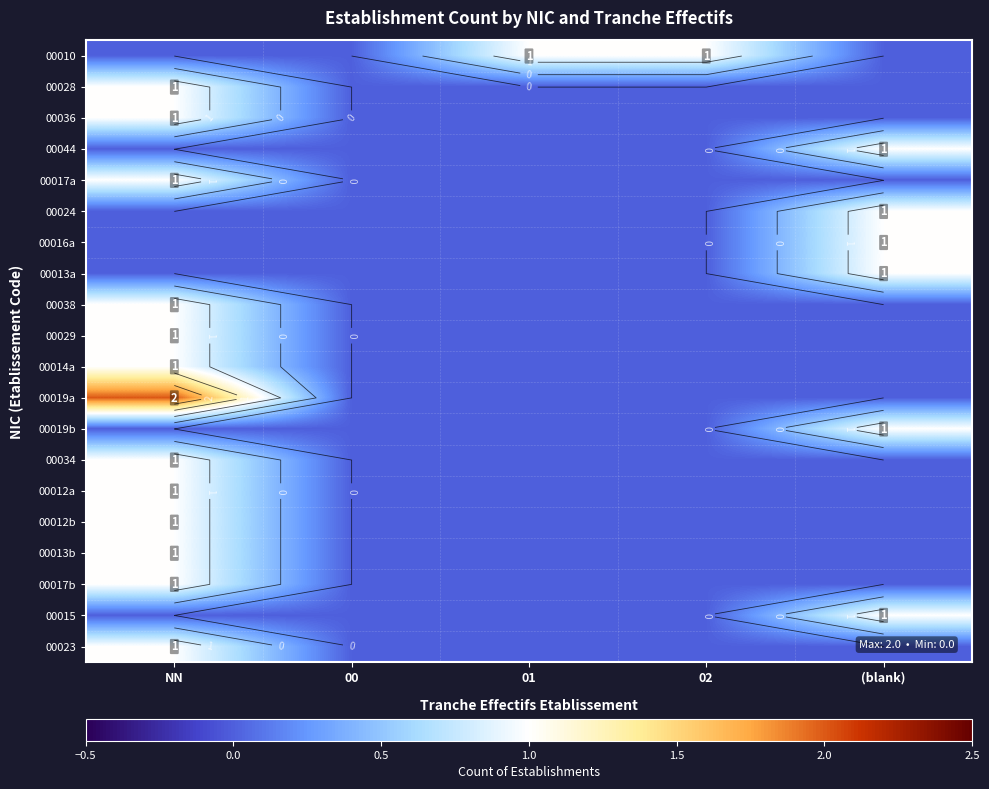

Is the value of 00016a at 00 greater than the value of 00017b at NN?

No